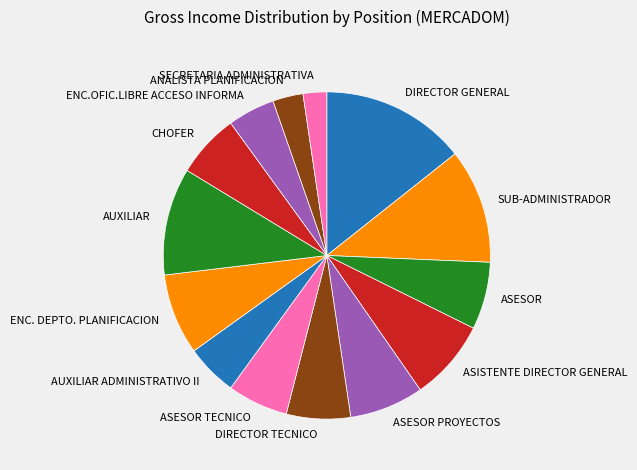

True or false: ASESOR TECNICO accounts for 6% of the total.

True